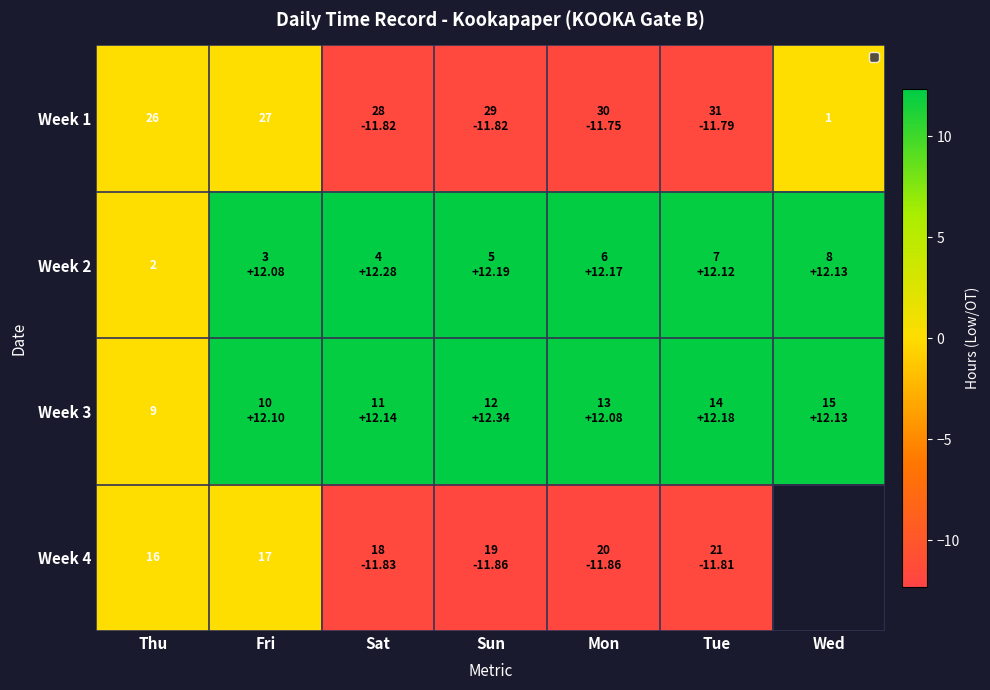

Where does the Week 1 series first go above -11?

Thu